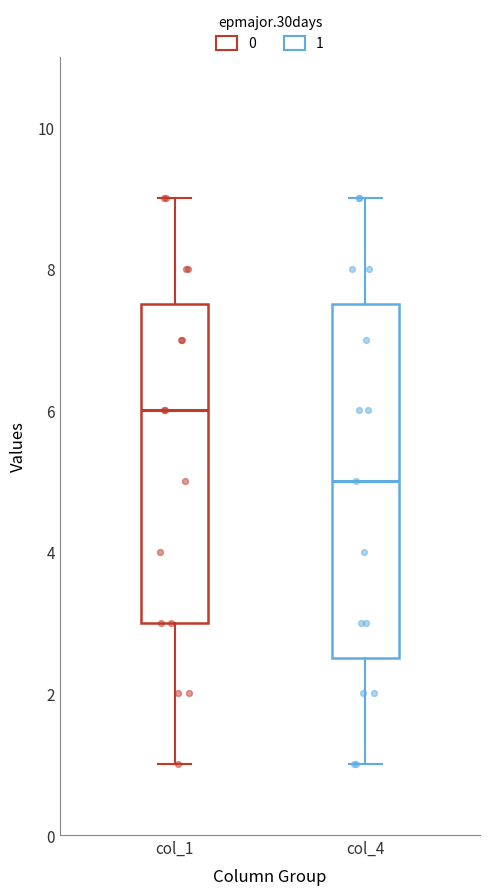

Which box has the highest median line?

col_1